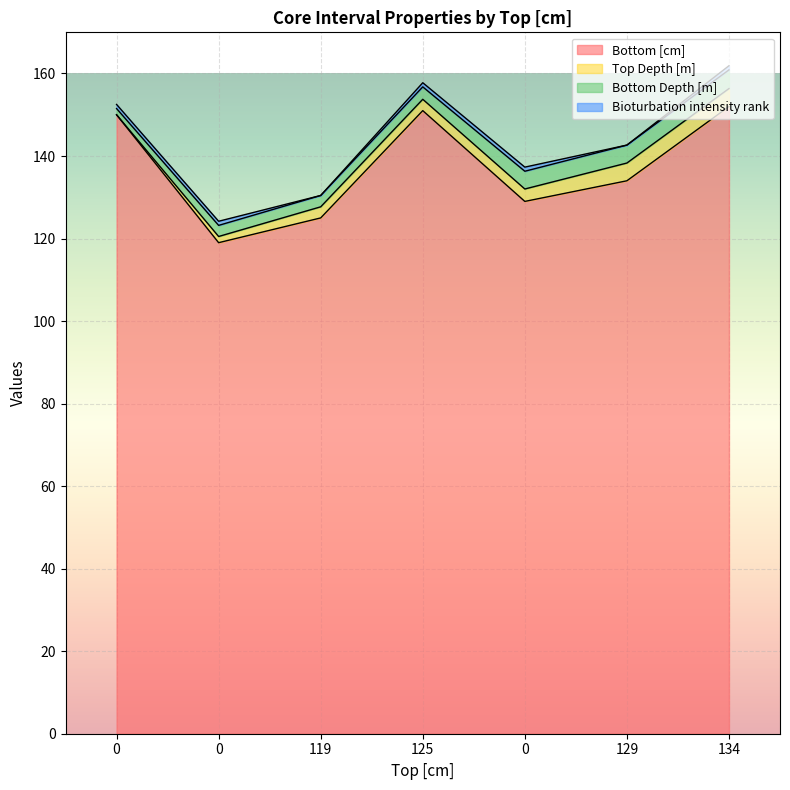

How many lines are shown in the chart?

4